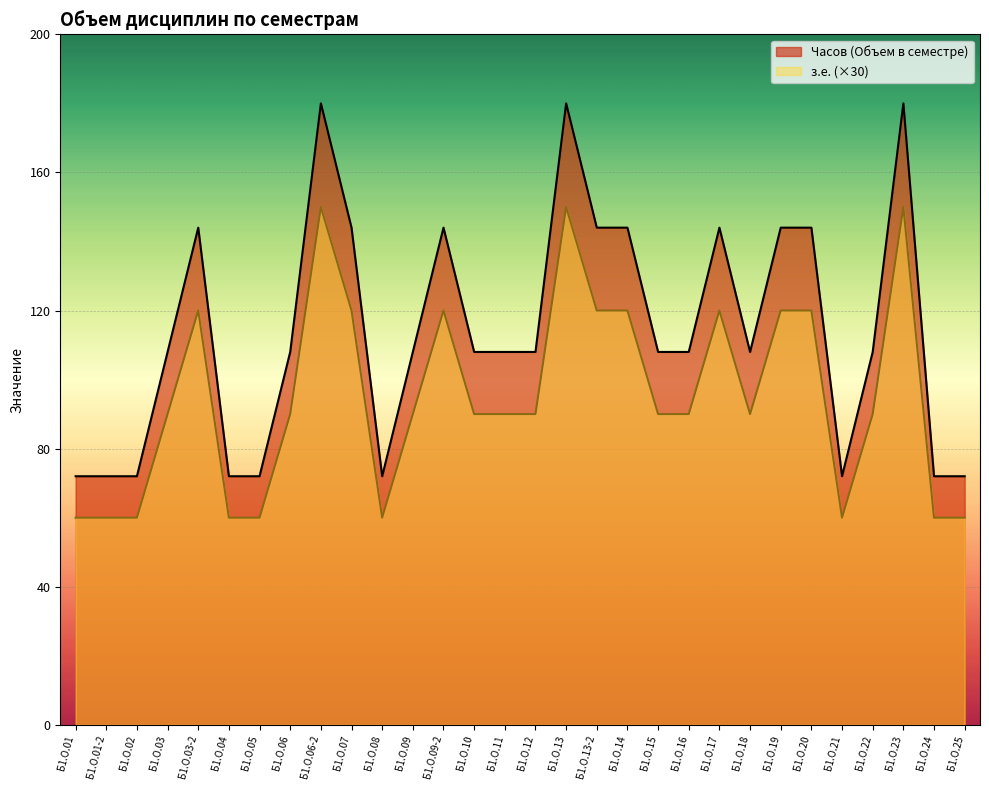

What value does the з.е. series have at Б1.О.25?

60